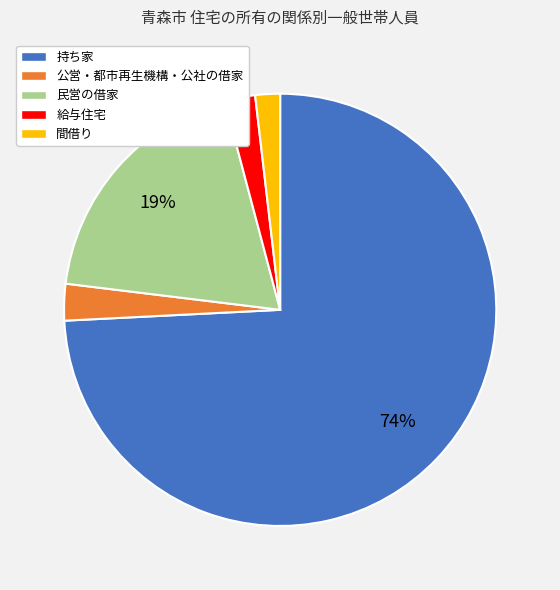

Which slice is the largest?

持ち家